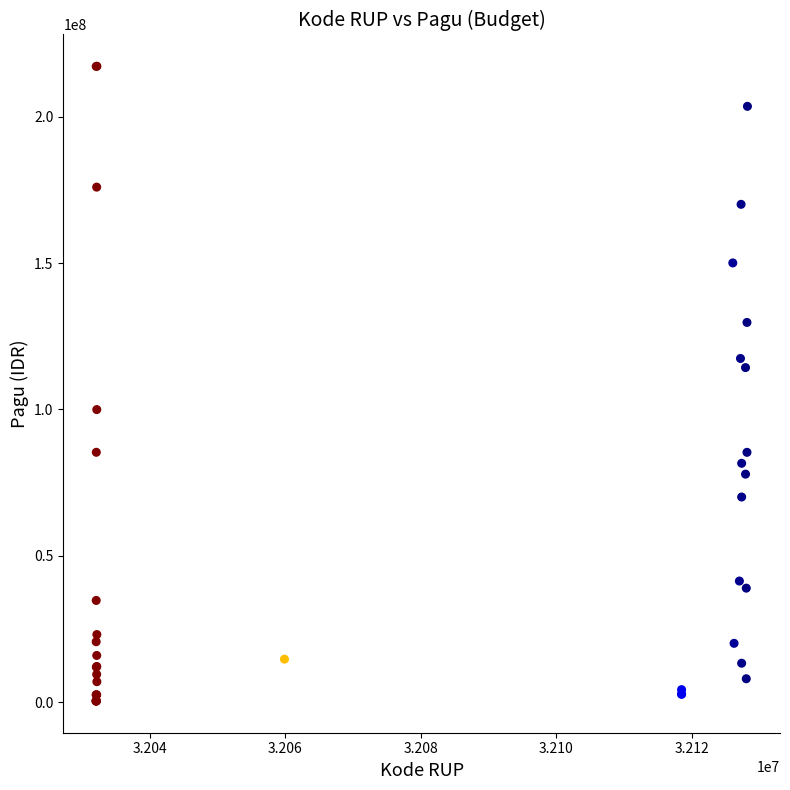

What Y value in the scatter plot is closest to 108830000?

114296000